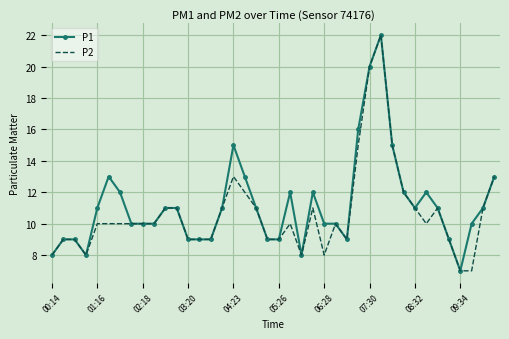

What is the highest value of the P1 series?

22